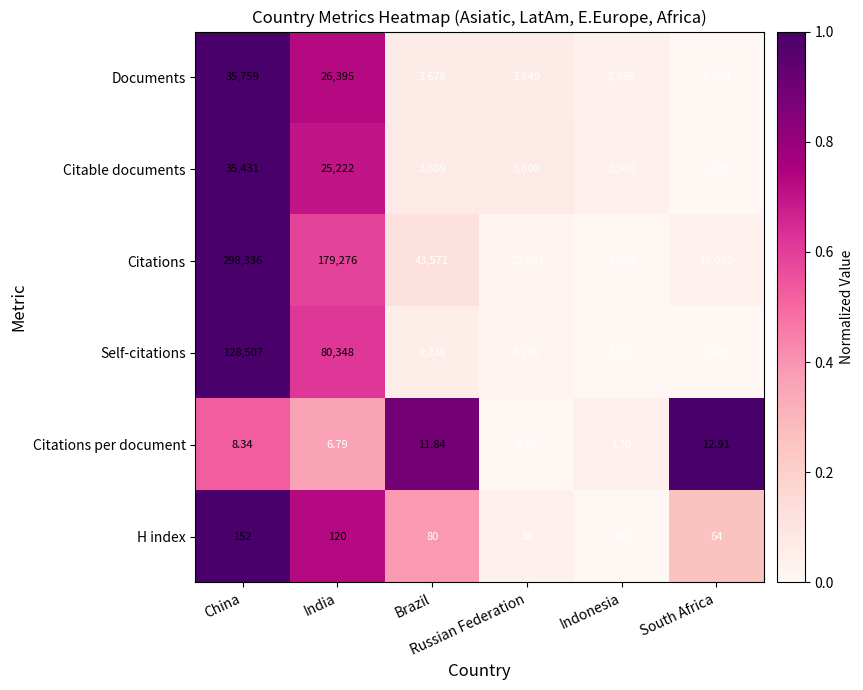

Between Brazil and Russian Federation, which series saw the biggest shift?

Citations